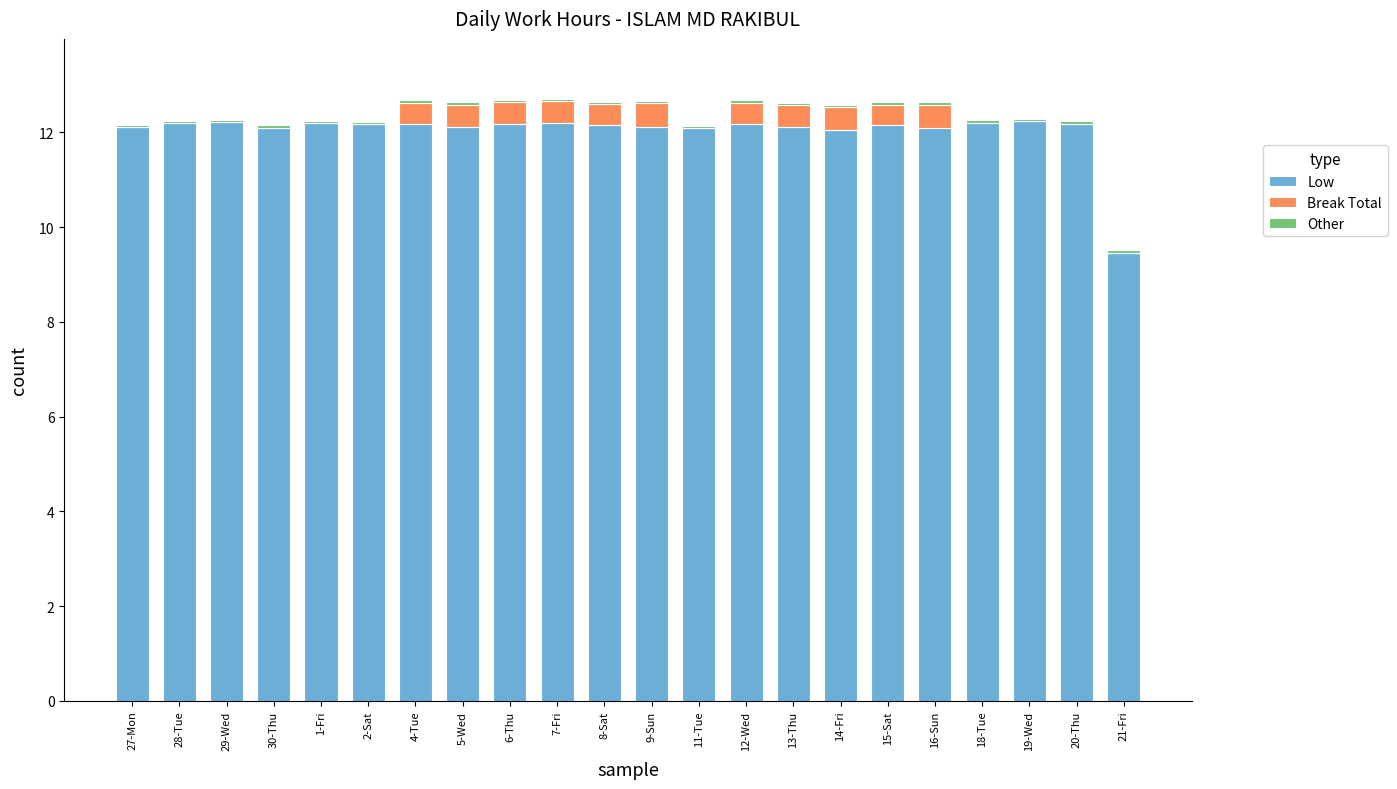

Is it true that Low equals 12.2 at 15-Sat?

True